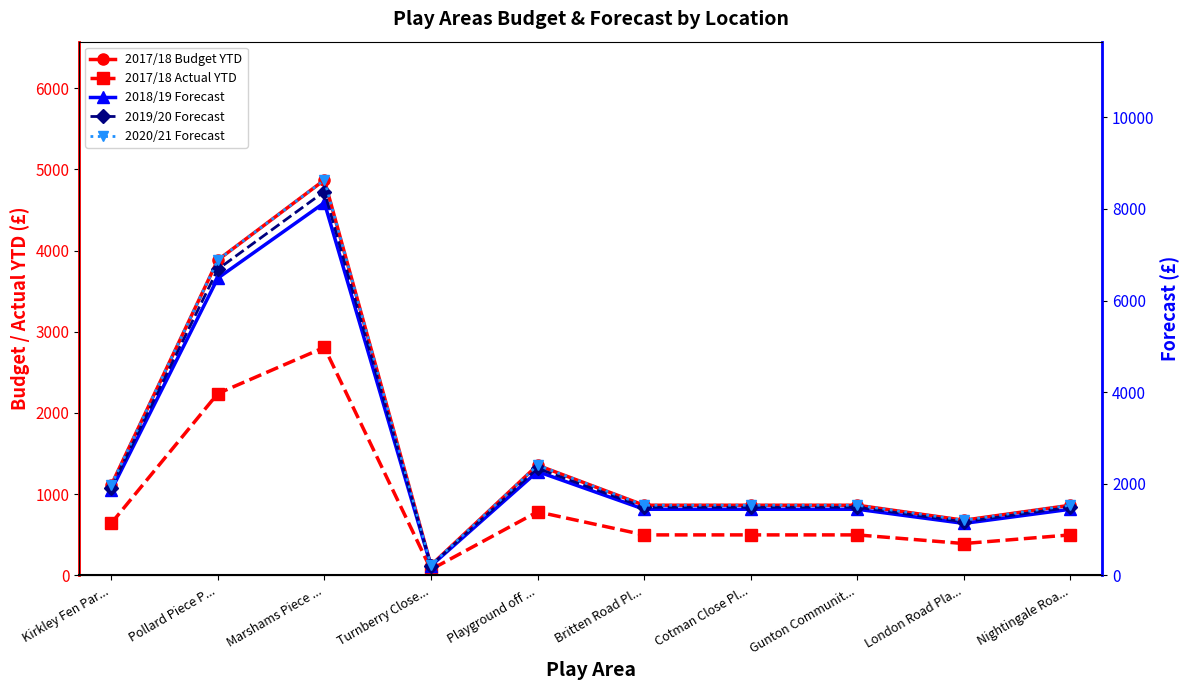

In 2017/18 Actual YTD, how many points are higher than both neighbors (excluding endpoints)?

2